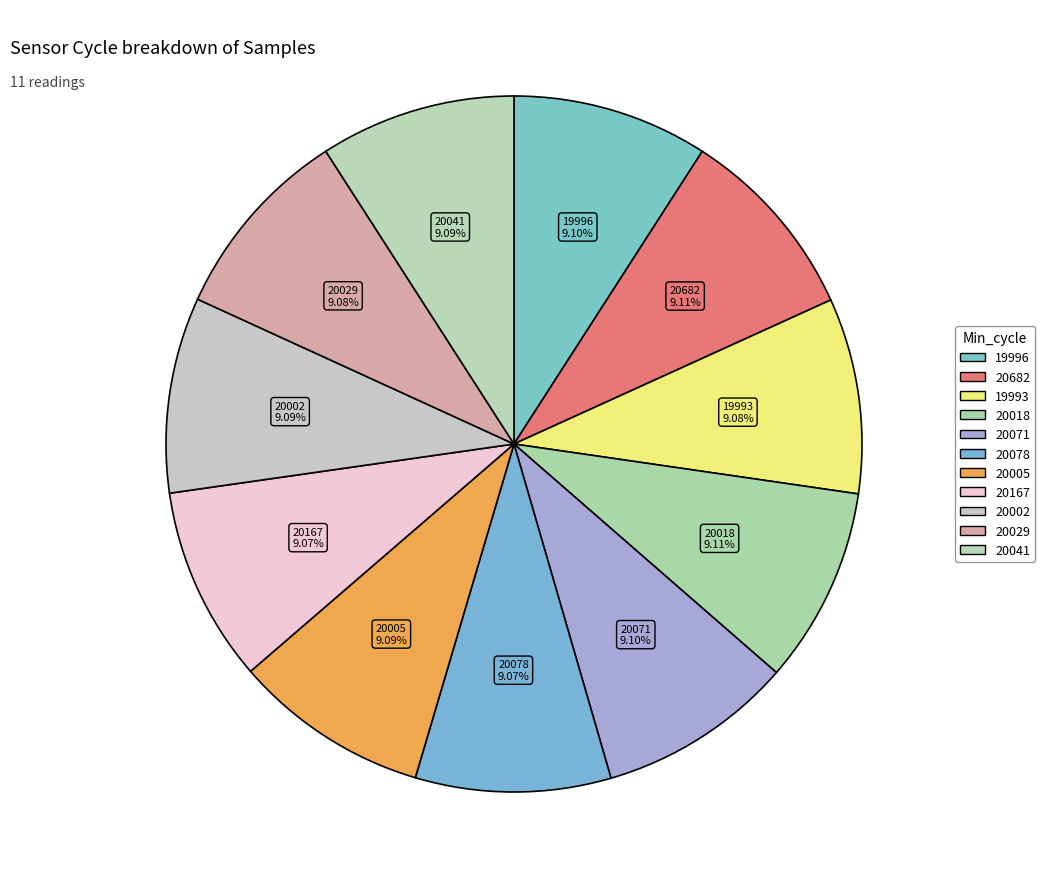

To the nearest percent, what percentage of the pie is 20002?

9%